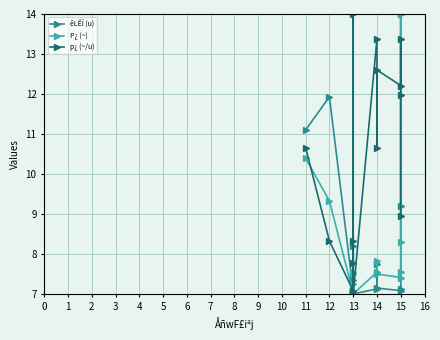

What are all the series names shown in the legend?

êLÊÏ (u), P¿ (~), p¿ (~/u)